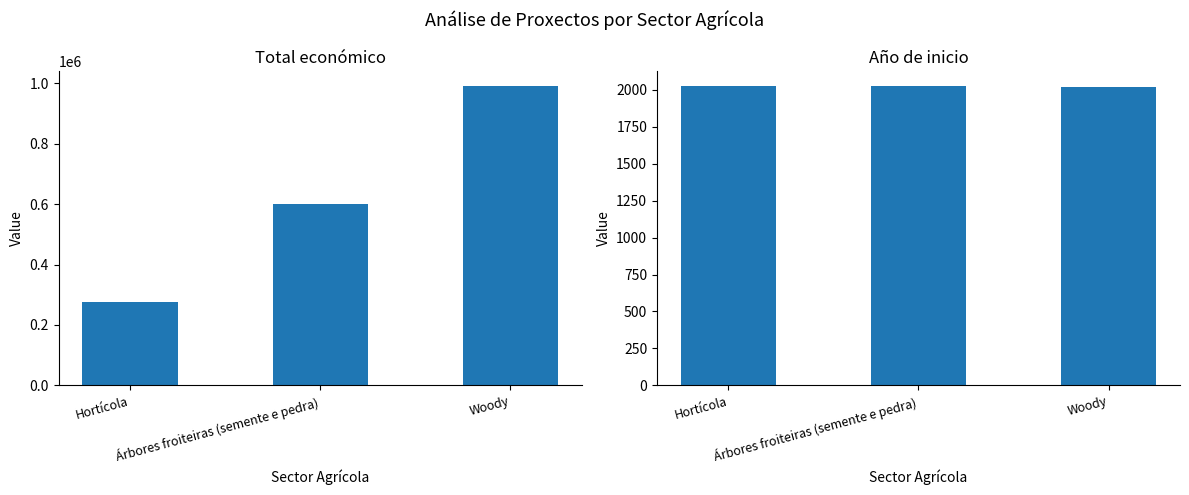

Where is Total económico nearest to the value 633715?

Árbores froiteiras (semente e pedra)